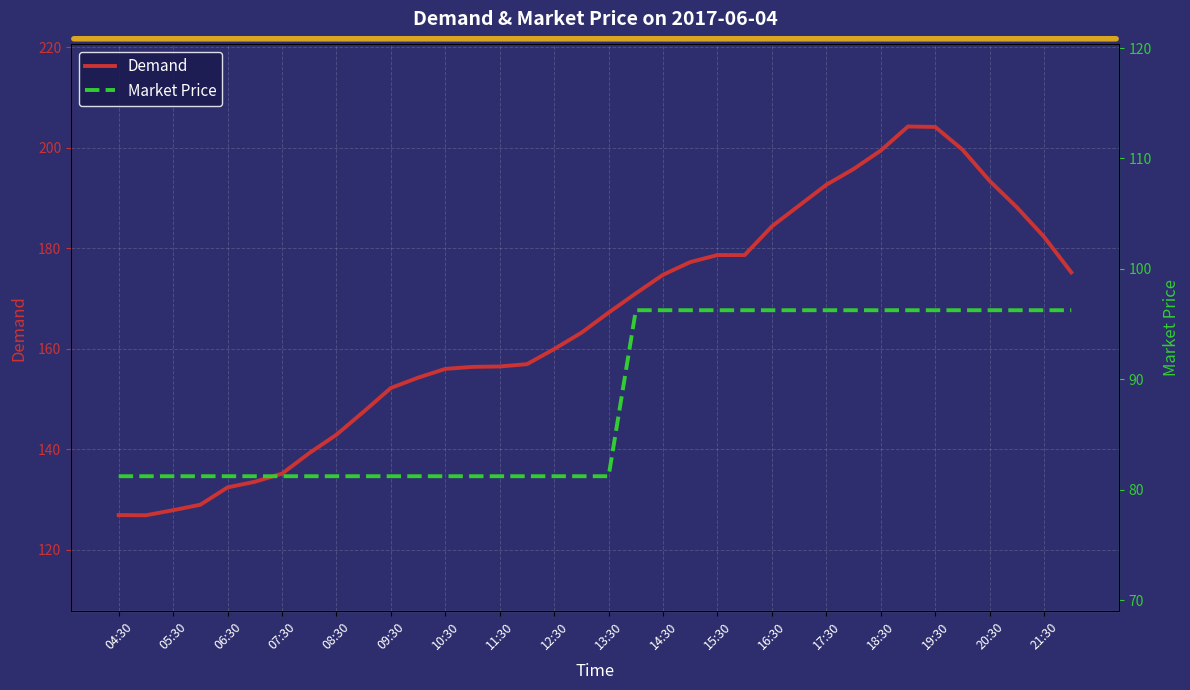

The Demand series shows 135.1 at 07:30. True or false?

True